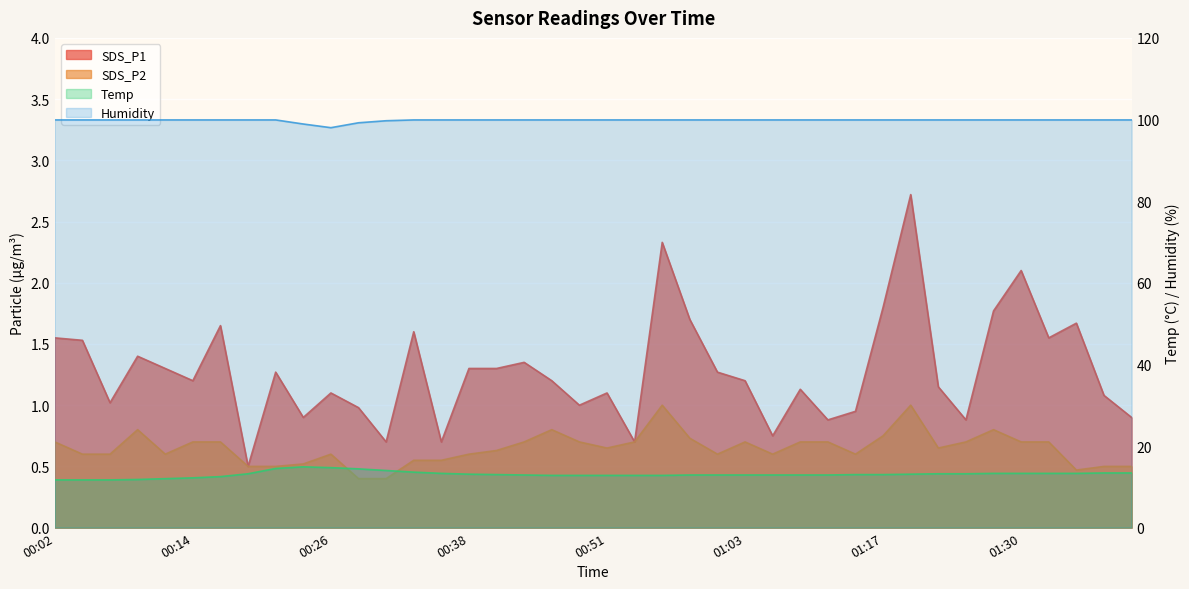

True or false: Humidity and SDS_P1 intersect in this chart.

False